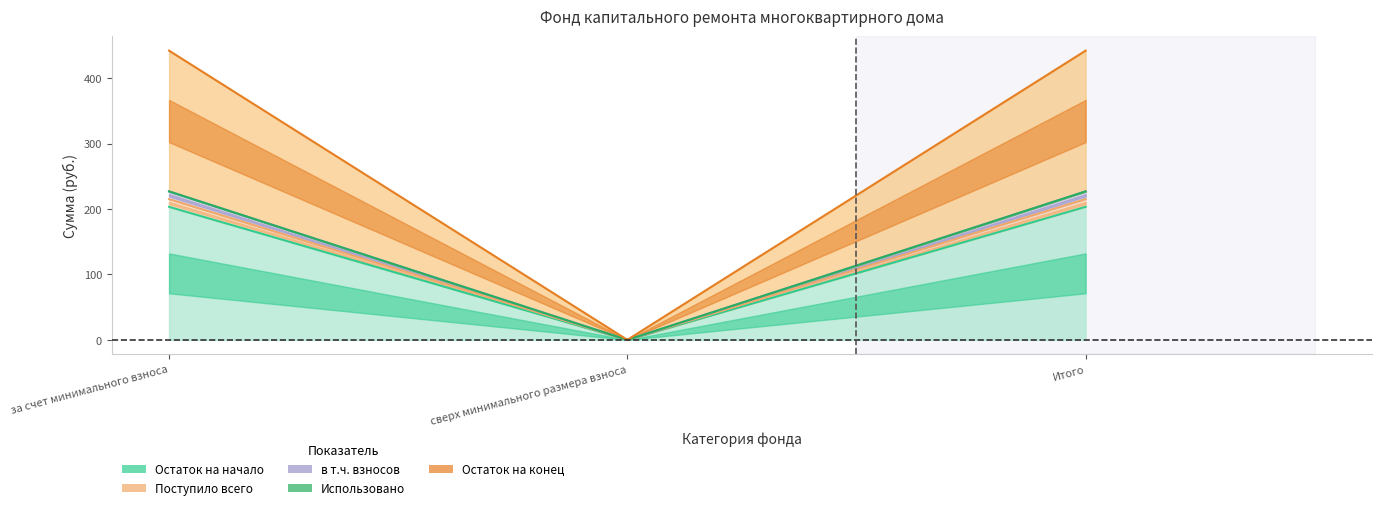

Which category has the lowest value in the Остаток на начало series?

сверх минимального размера взноса